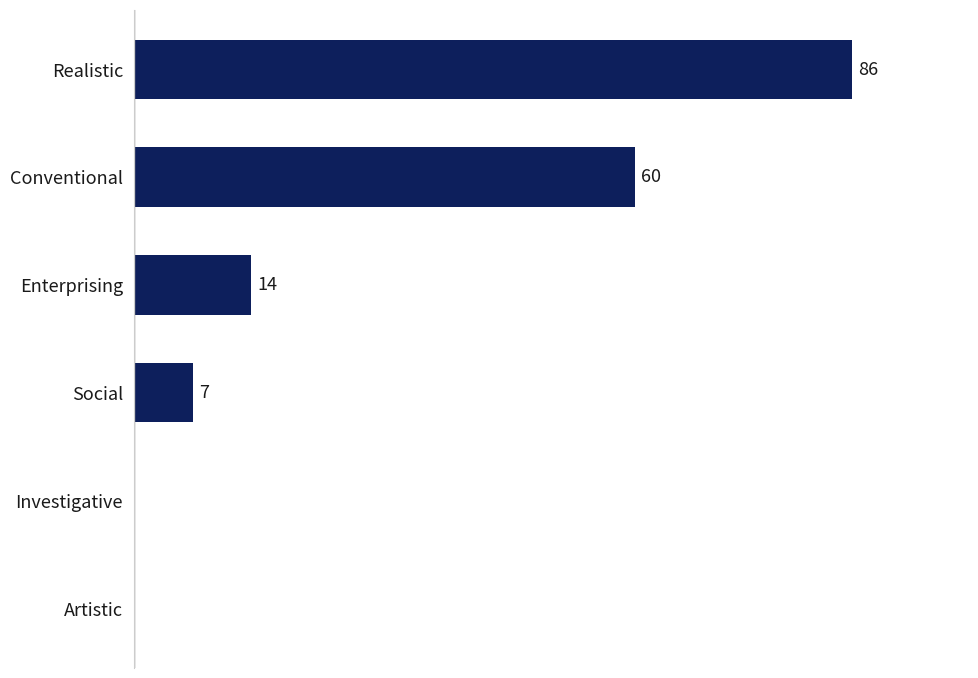

Which label corresponds to the largest value in the chart?

Realistic